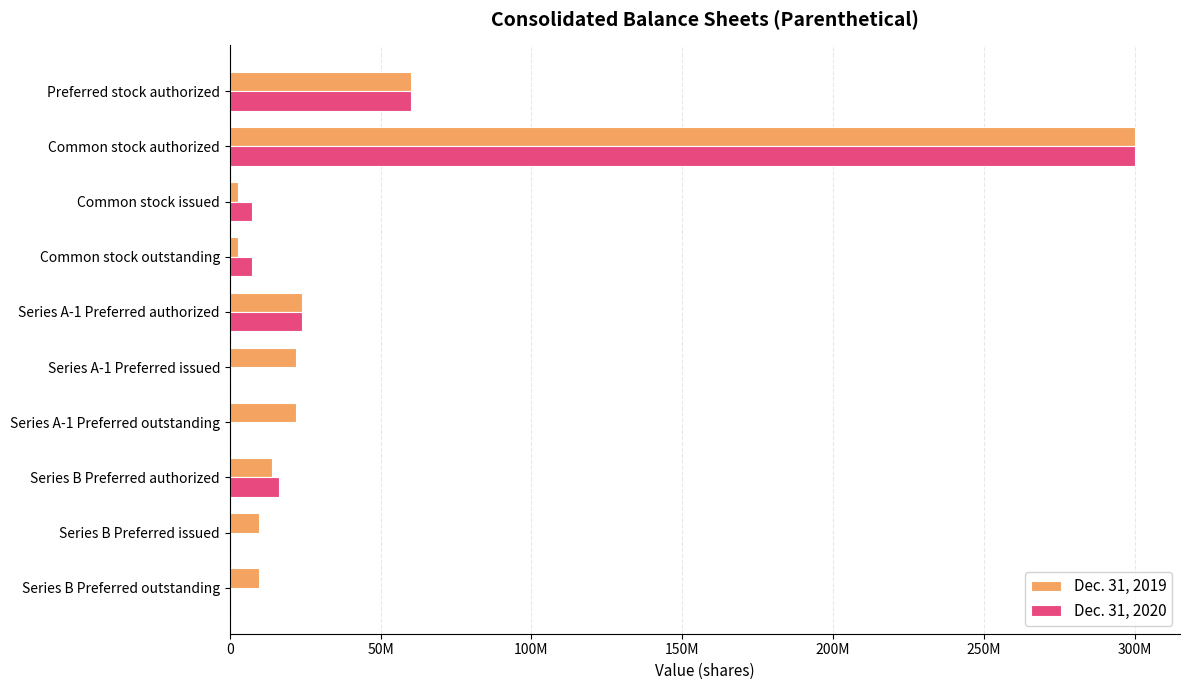

What are all the series names shown in the legend?

Dec. 31, 2019, Dec. 31, 2020